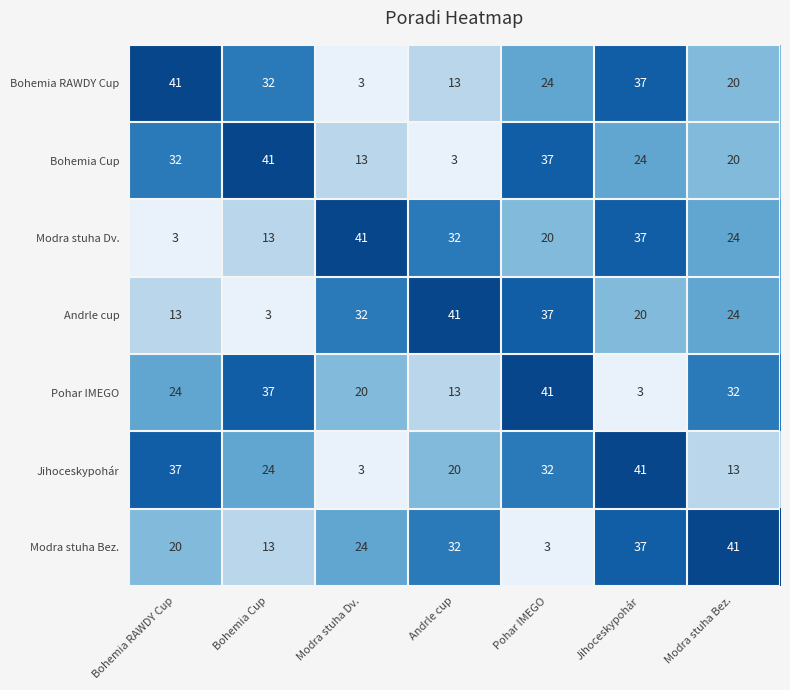

What is the sum of the Bohemia RAWDY Cup values at Bohemia Cup and Andrle cup?

45